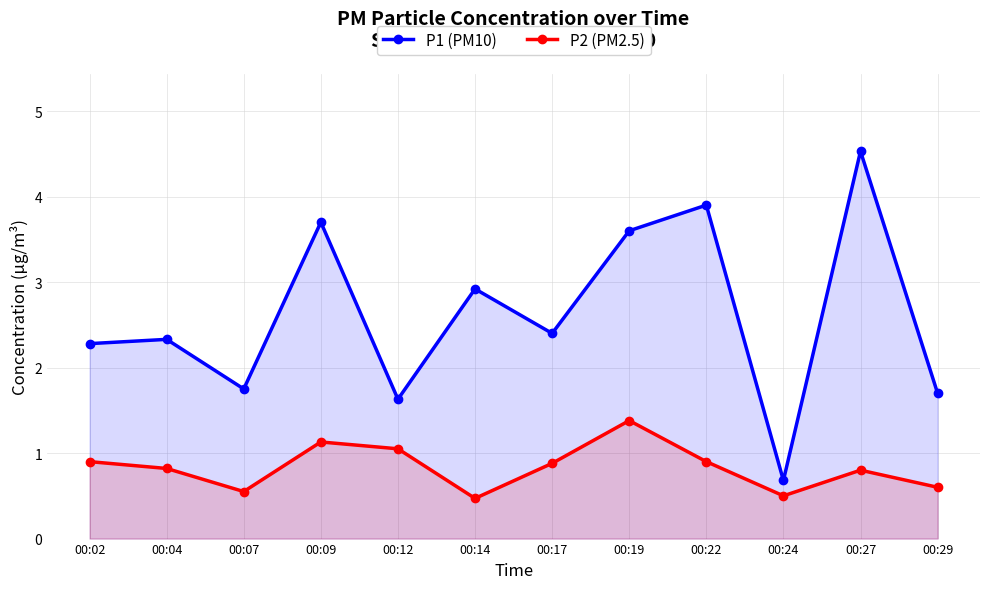

What are all the series names shown in the legend?

P1 (PM10), P2 (PM2.5)